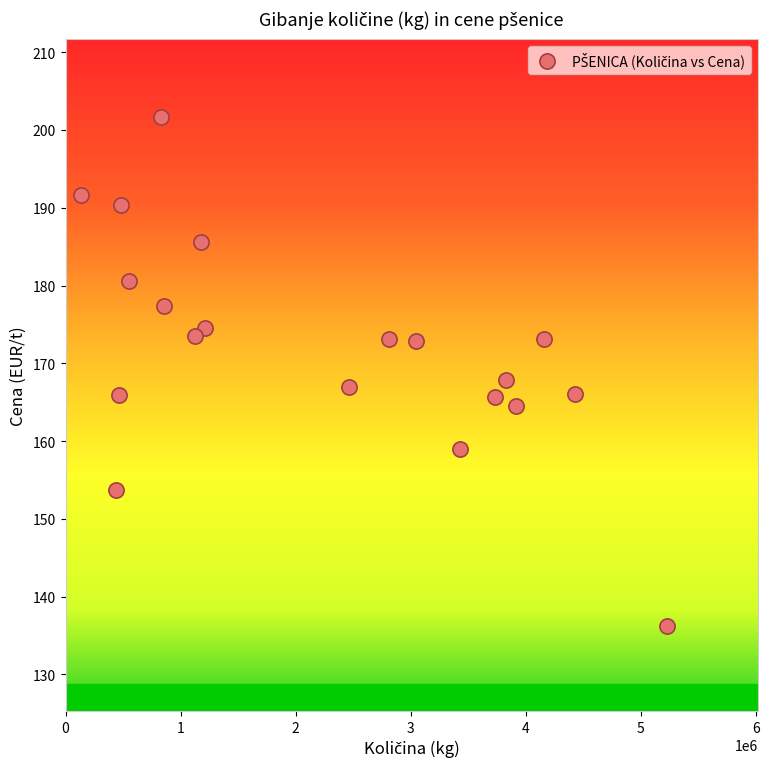

What is the range of X values (max minus min)?

5092765.0